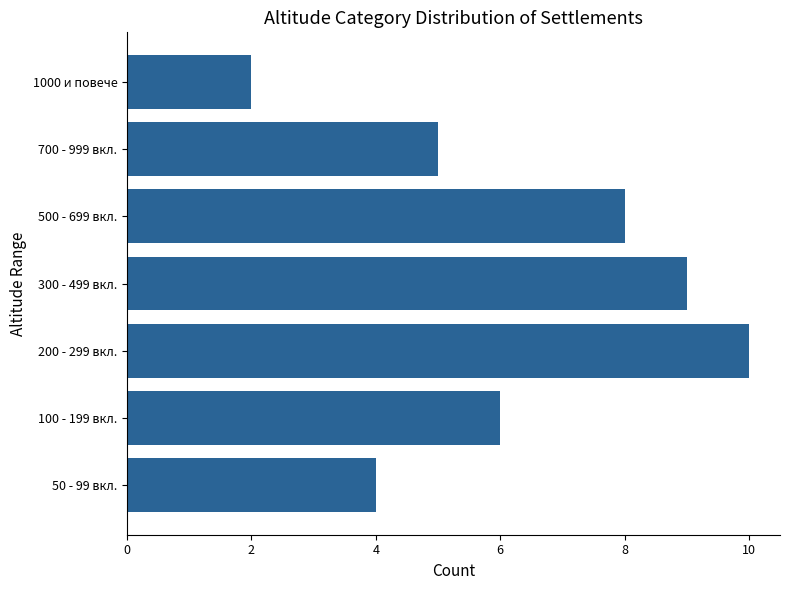

How many values are below 6?

3